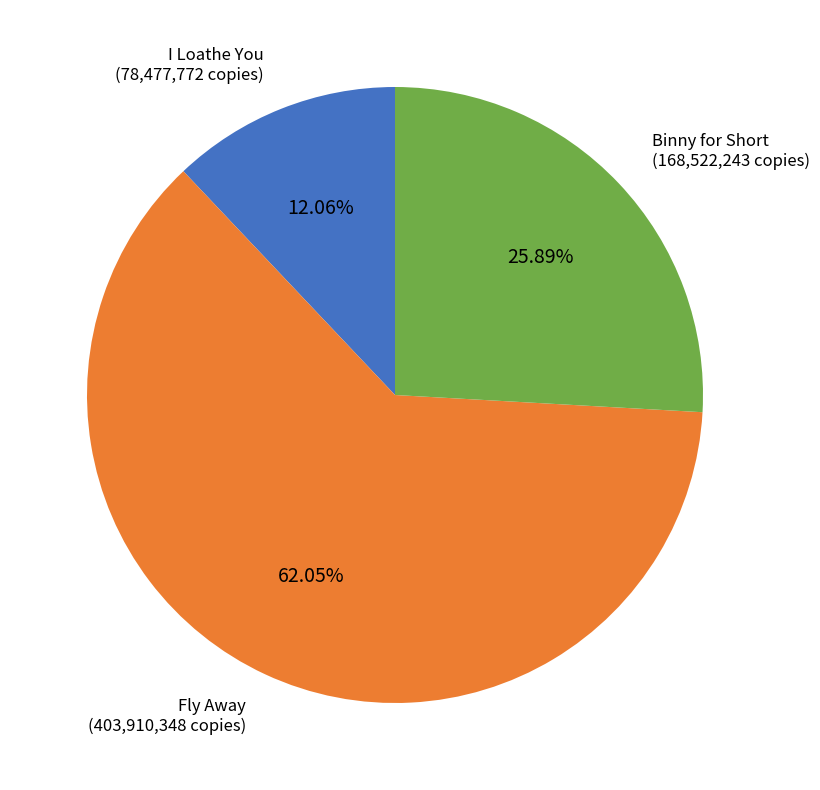

Is it true that I Loathe You is 22% of the pie?

False